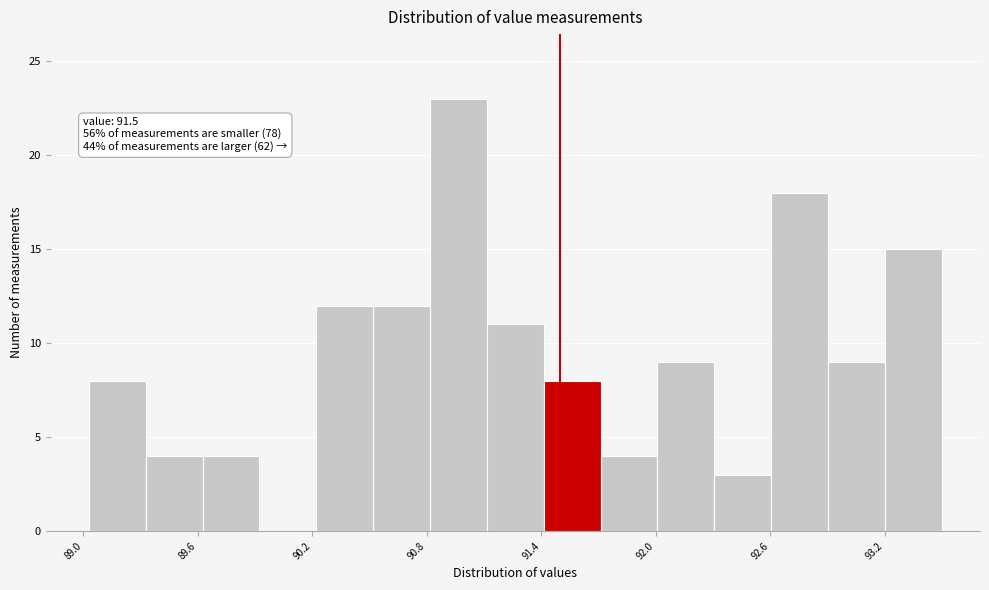

Read against the x-axis, roughly where is the centre of the tallest bar?

91.0